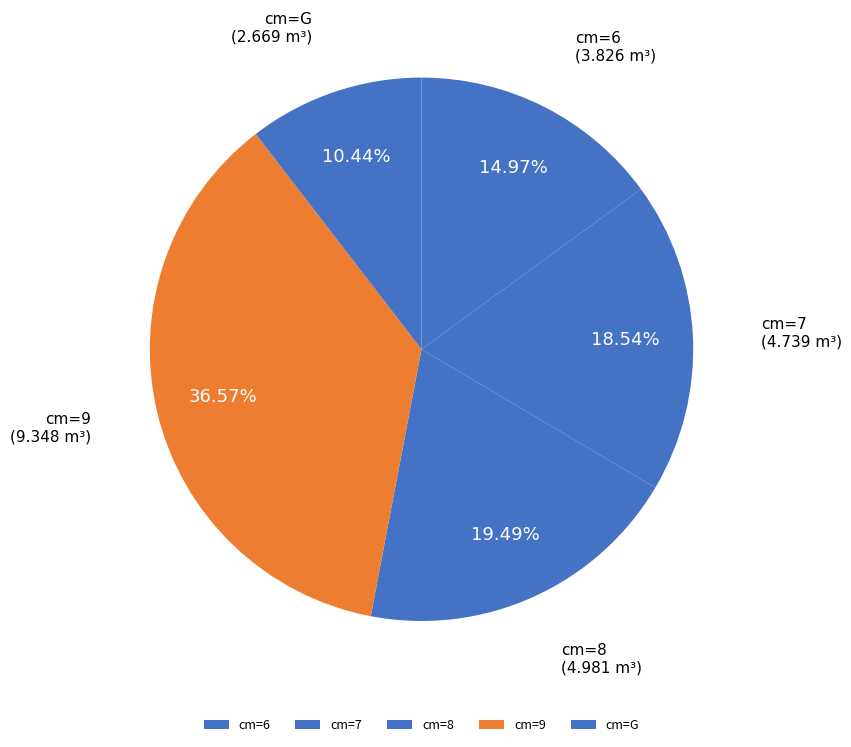

Combined, do cm=7 and cm=G account for over 50%?

No